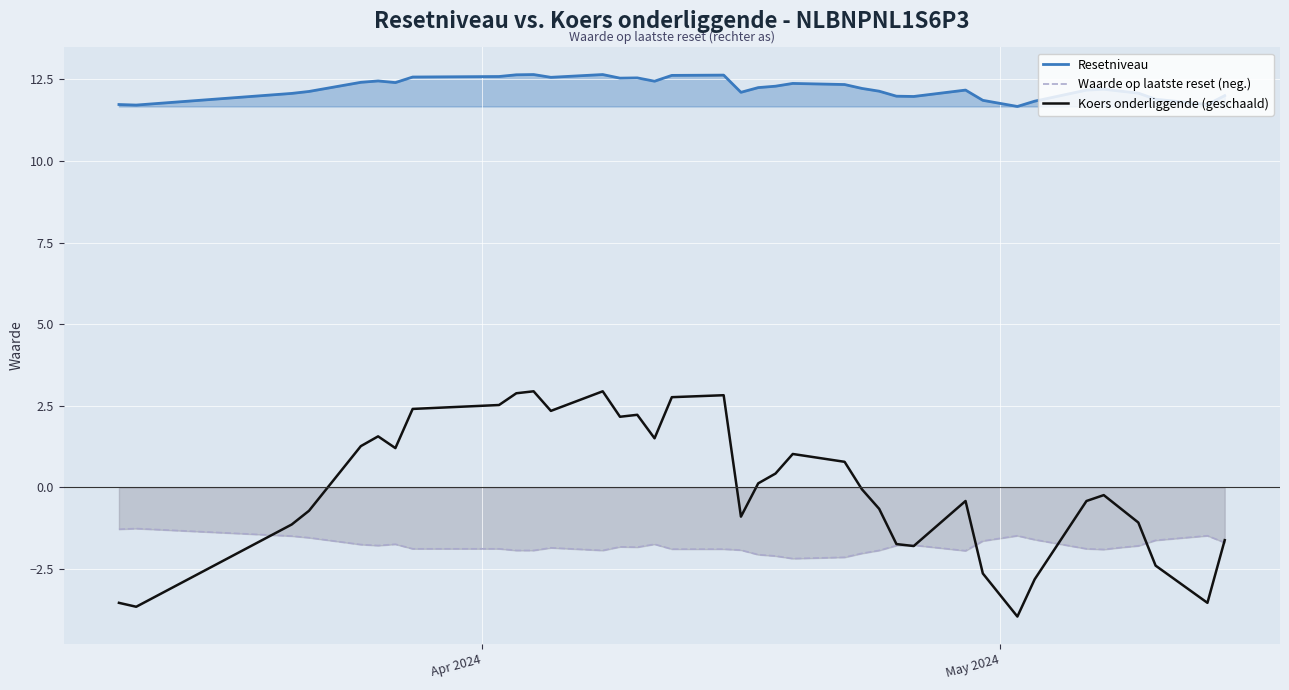

In Resetniveau, how many points are higher than both neighbors (excluding endpoints)?

8